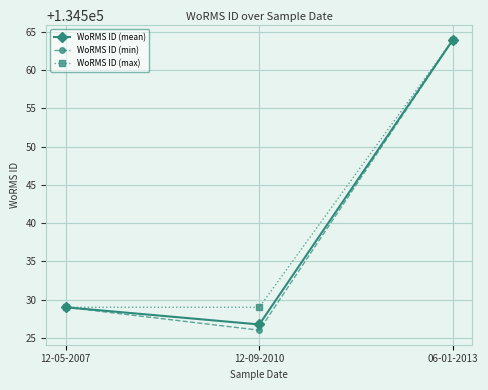

What is the label of the 1st point from the left?

12-05-2007